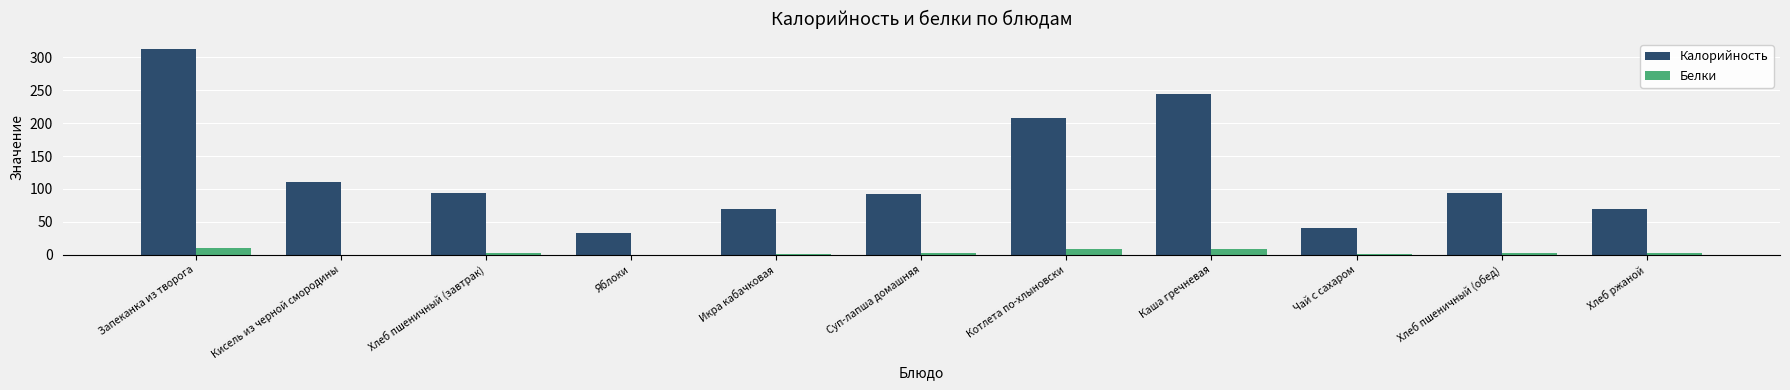

What is the sum of all Калорийность values?

1367